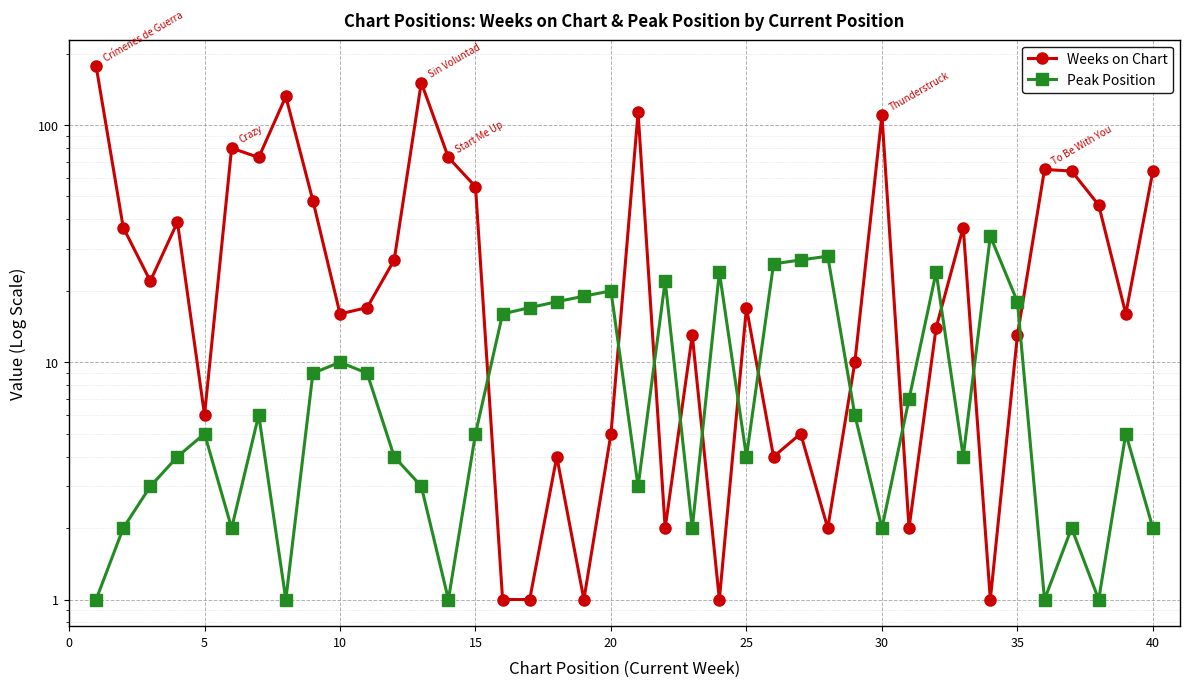

Reading left to right, list all the values displayed in this chart.

Weeks on Chart: 177	37	22	39	6	80	73	132	48	16	17	27	151	73	55	1	1	4	1	5	113	2	13	1	17	4	5	2	10	110	2	14	37	1	13	65	64	46	16	64
Peak Position: 1	2	3	4	5	2	6	1	9	10	9	4	3	1	5	16	17	18	19	20	3	22	2	24	4	26	27	28	6	2	7	24	4	34	18	1	2	1	5	2